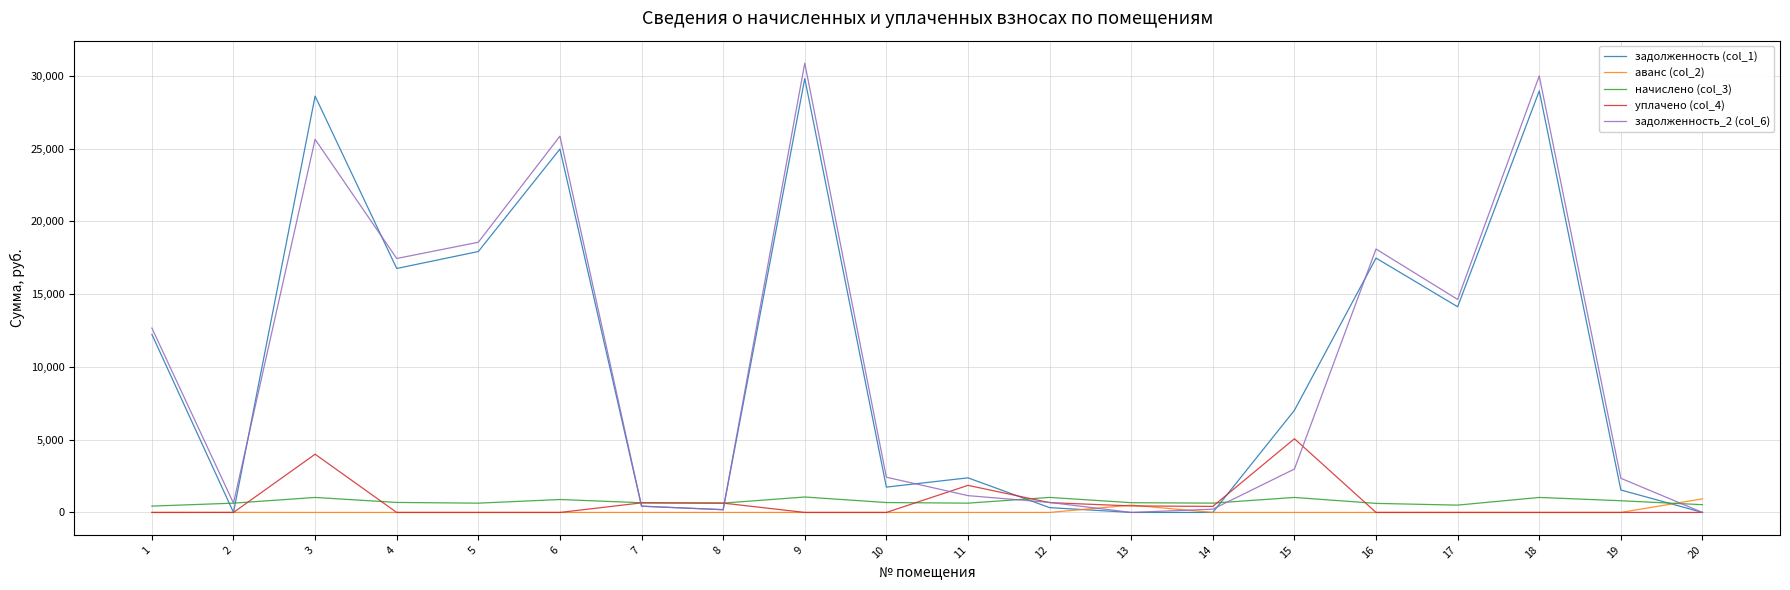

How many values in the задолженность_2 (col_6) series exceed 2981?

10